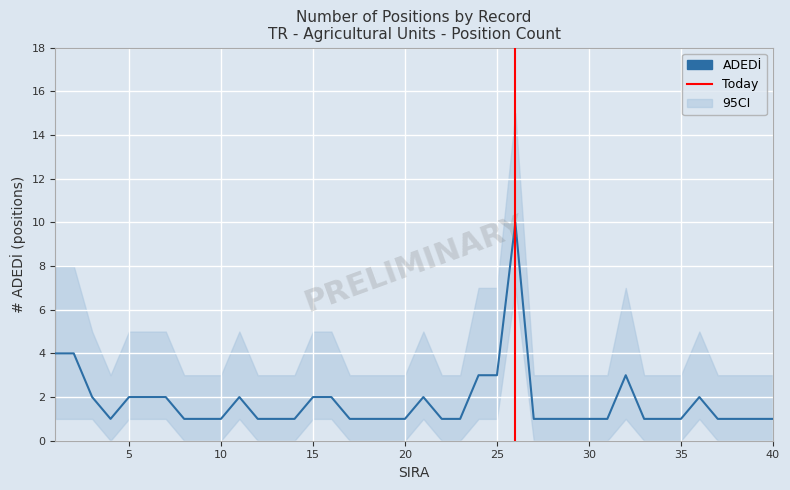

How many values are between 1 and 2?

34